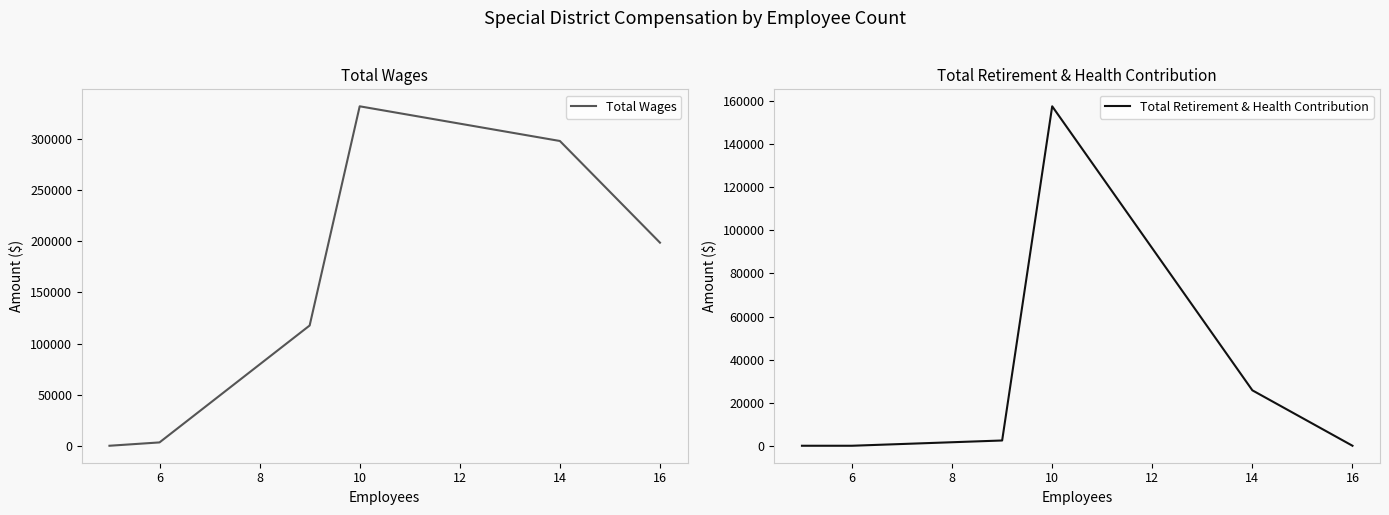

At how many categories does at least one series exceed 80358?

4